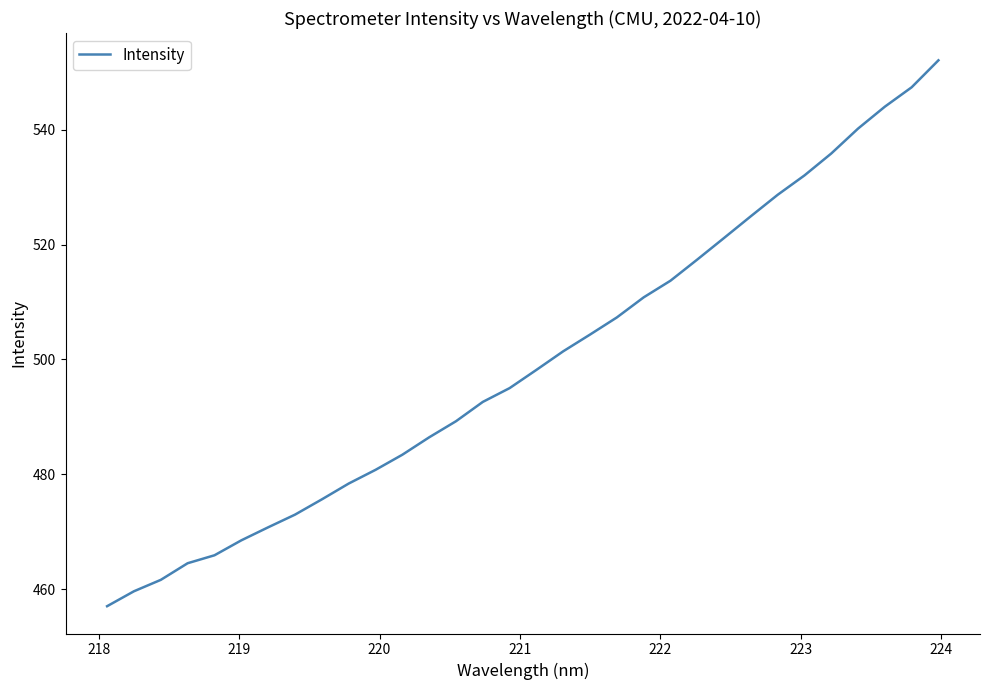

What is the smallest value displayed?

457.0